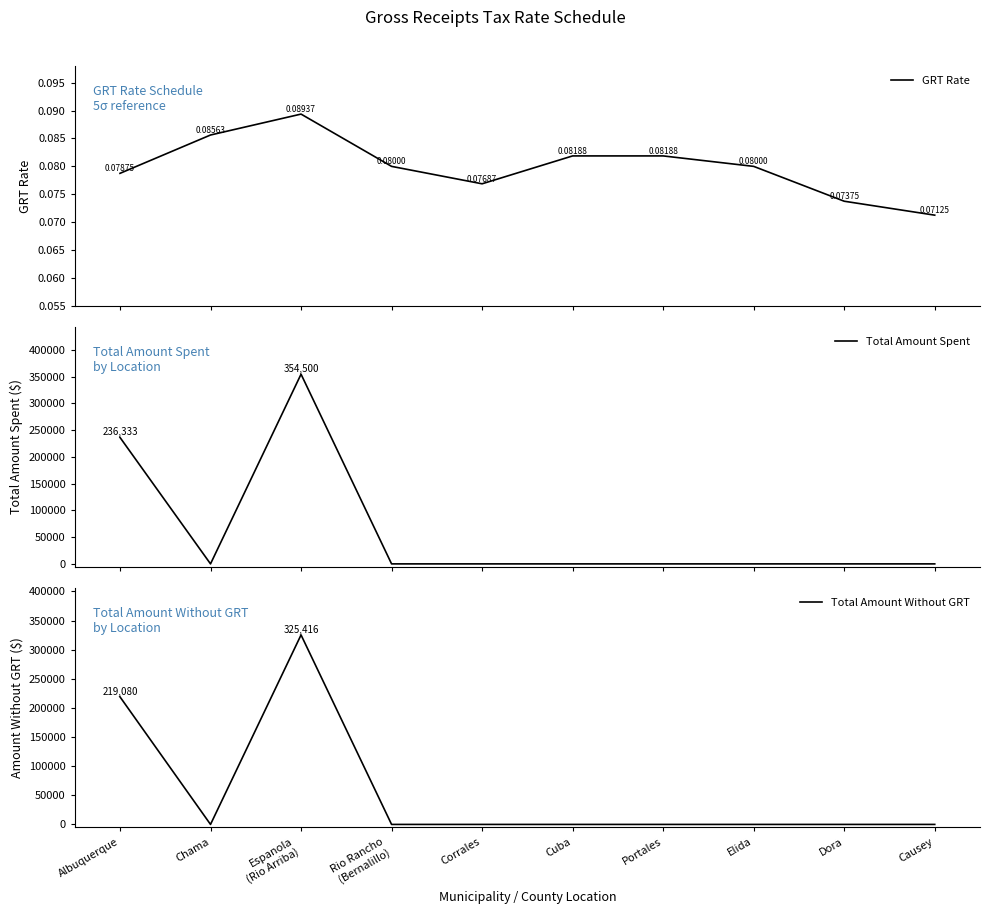

Read the Total Amount Spent value at Espanola
(Rio Arriba).

354500.0